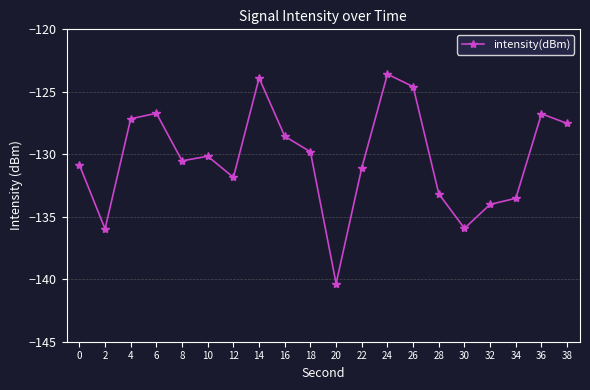

Which label corresponds to the largest value in the chart?

24